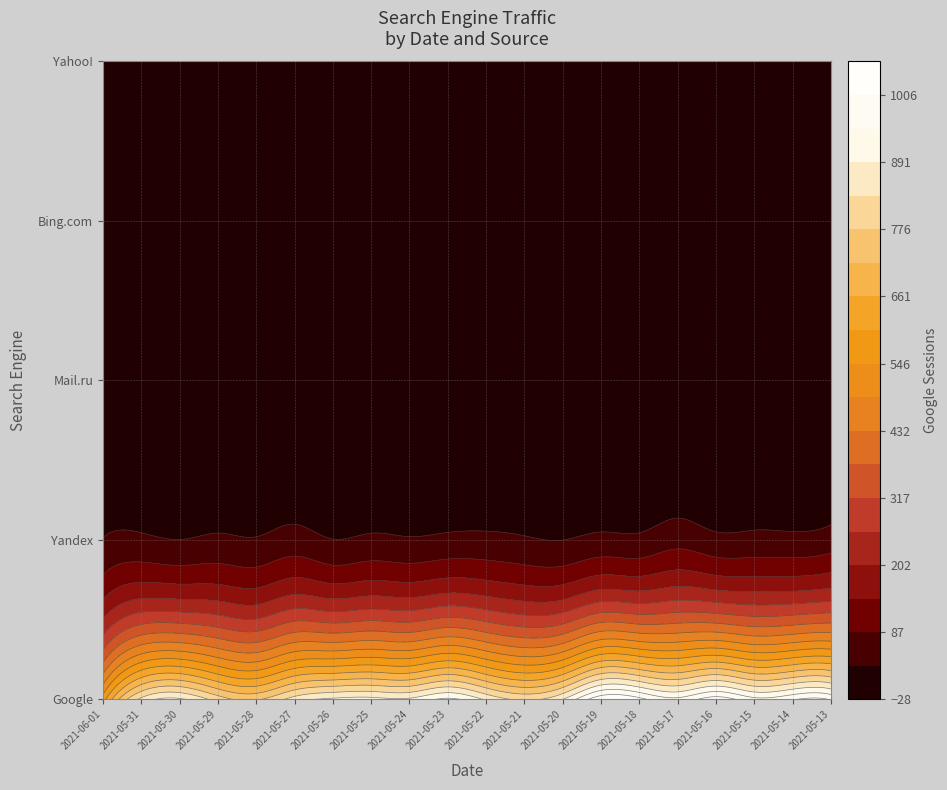

Rank the series at 0 from highest to lowest value.

0, 1, 2, 3, 4